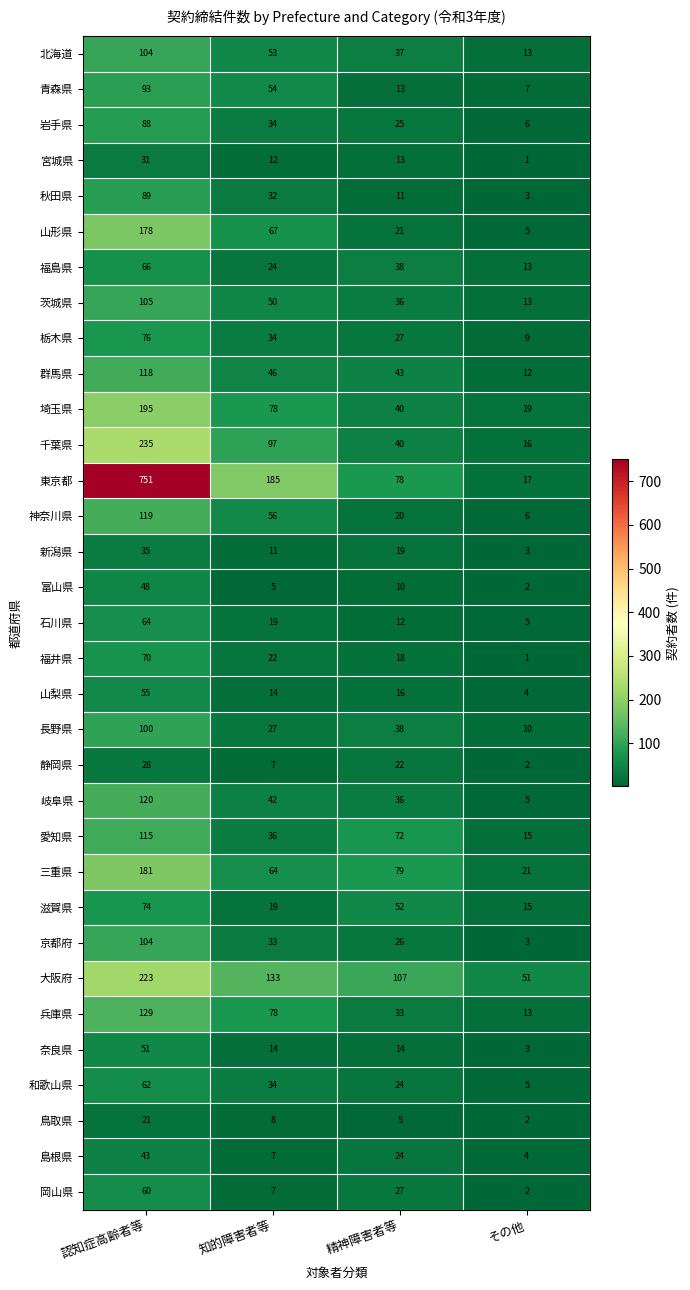

Rank the categories by 愛知県 value from lowest to highest.

その他, 知的障害者等, 精神障害者等, 認知症高齢者等